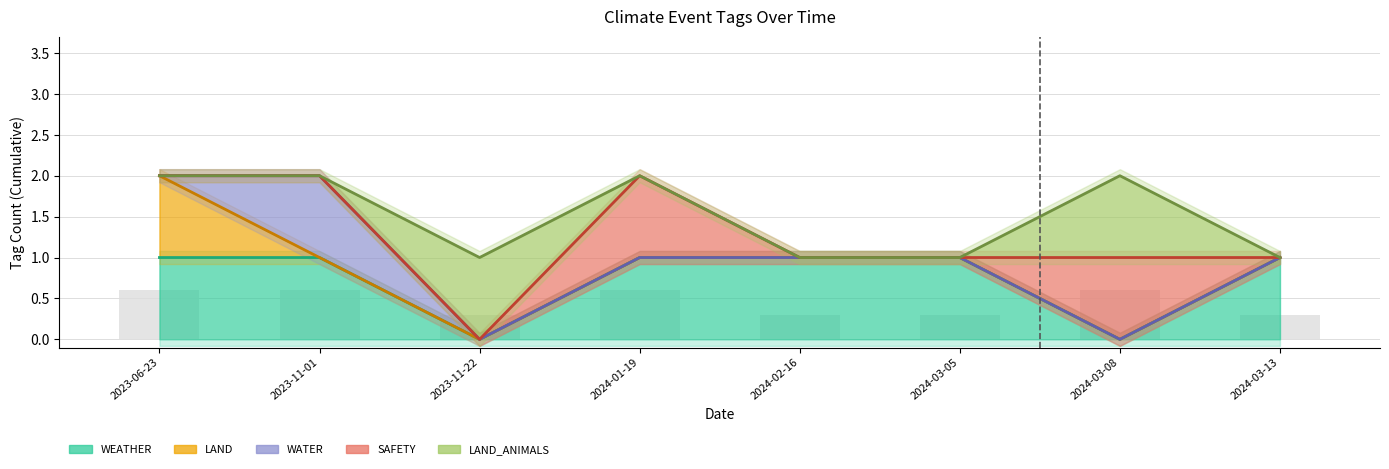

What position from the left is 2024-03-13?

8